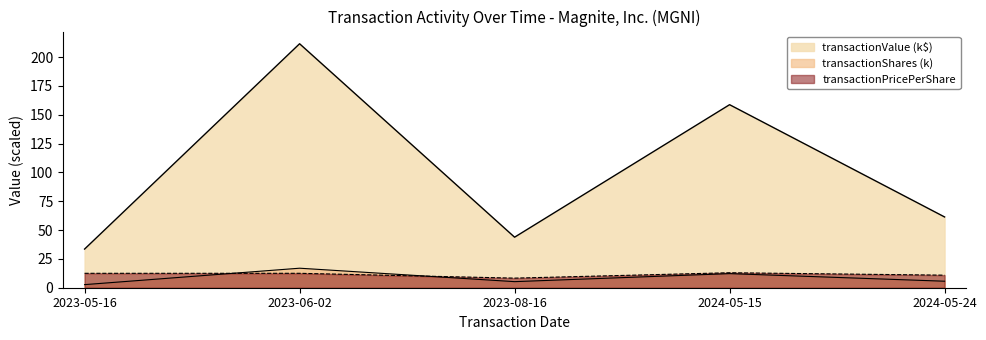

Between 2024-05-15 and 2024-05-24, which series saw the biggest shift?

transactionValue